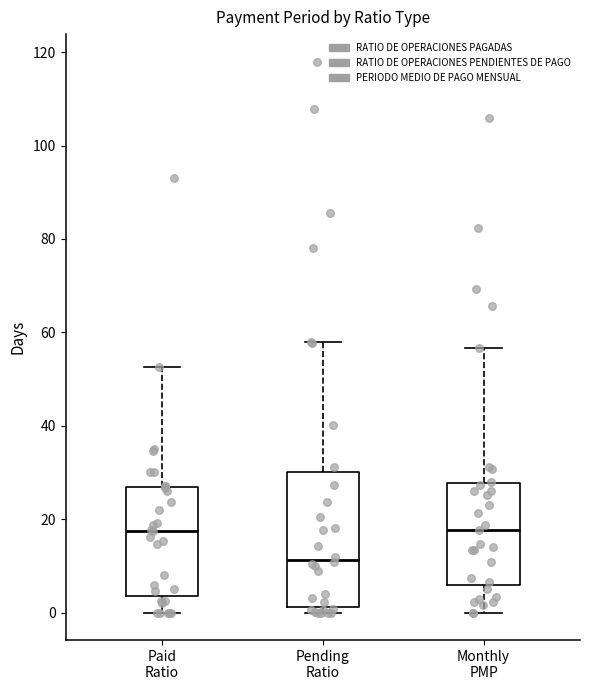

Reading left to right, read every box against the y-axis: the position of its median line, the range the box covers, and the ends of its whiskers. The values are not printed on the chart, so give them approximately, as read against the axis.

Paid Ratio: median 18, box 4 to 26, whiskers 0 to 52
Pending Ratio: median 12, box 2 to 30, whiskers 0 to 58
Monthly PMP: median 18, box 6 to 28, whiskers 0 to 56